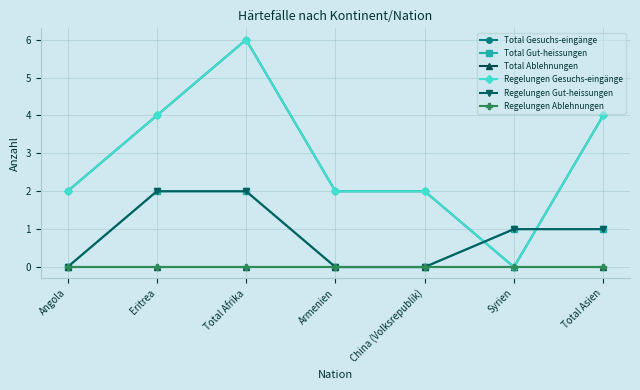

Is the value of Regelungen Ablehnungen at Total Asien greater than the value of Total Gut-heissungen at Total Afrika?

No